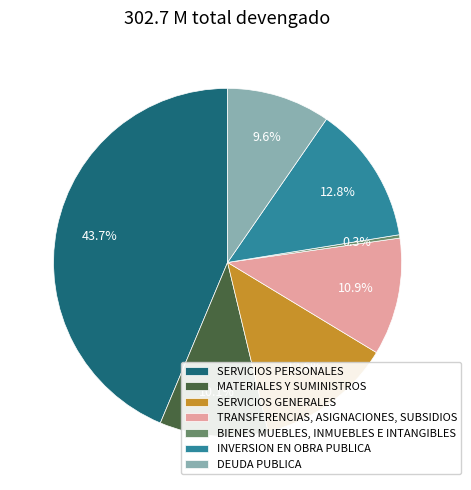

What is the total percentage of DEUDA PUBLICA and MATERIALES Y SUMINISTROS?

19.7%